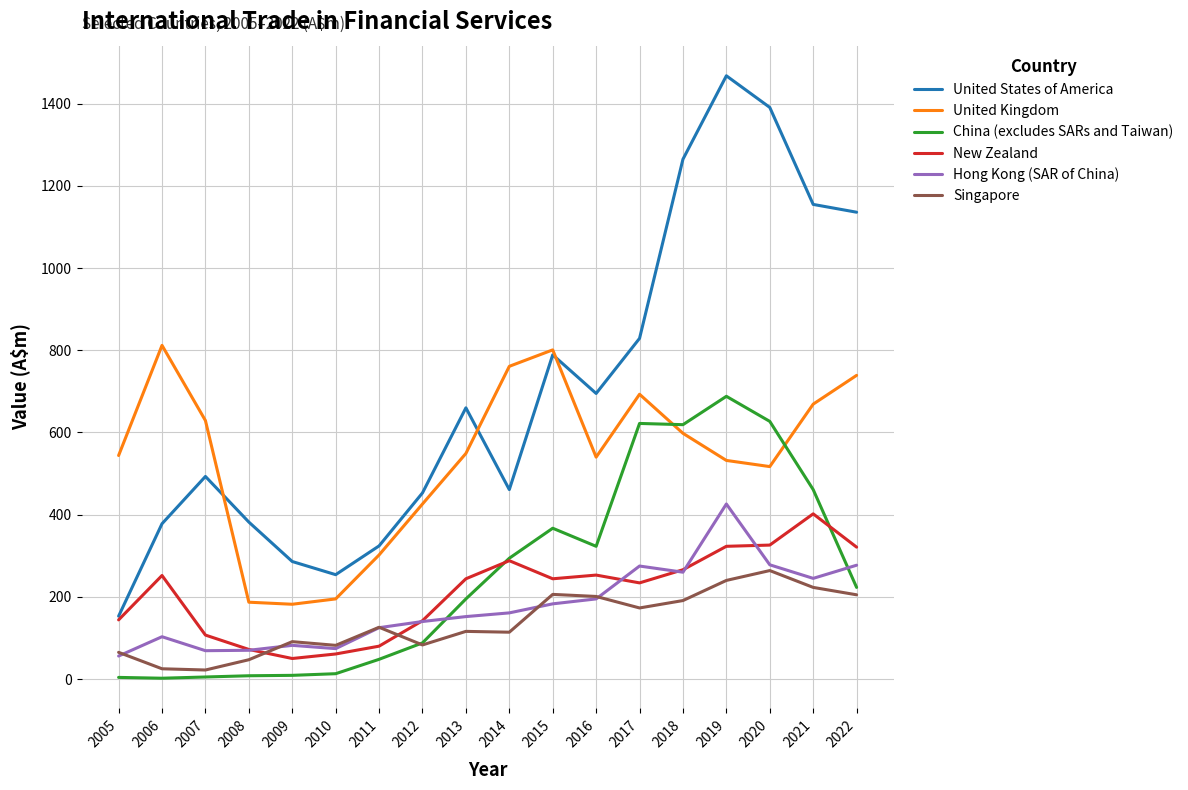

True or false: United Kingdom has a value of 629 at 2007.

True